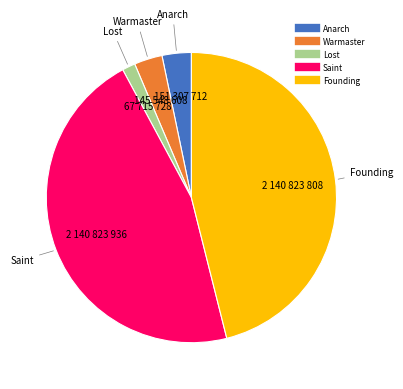

Does Lost represent more than half of the total?

No